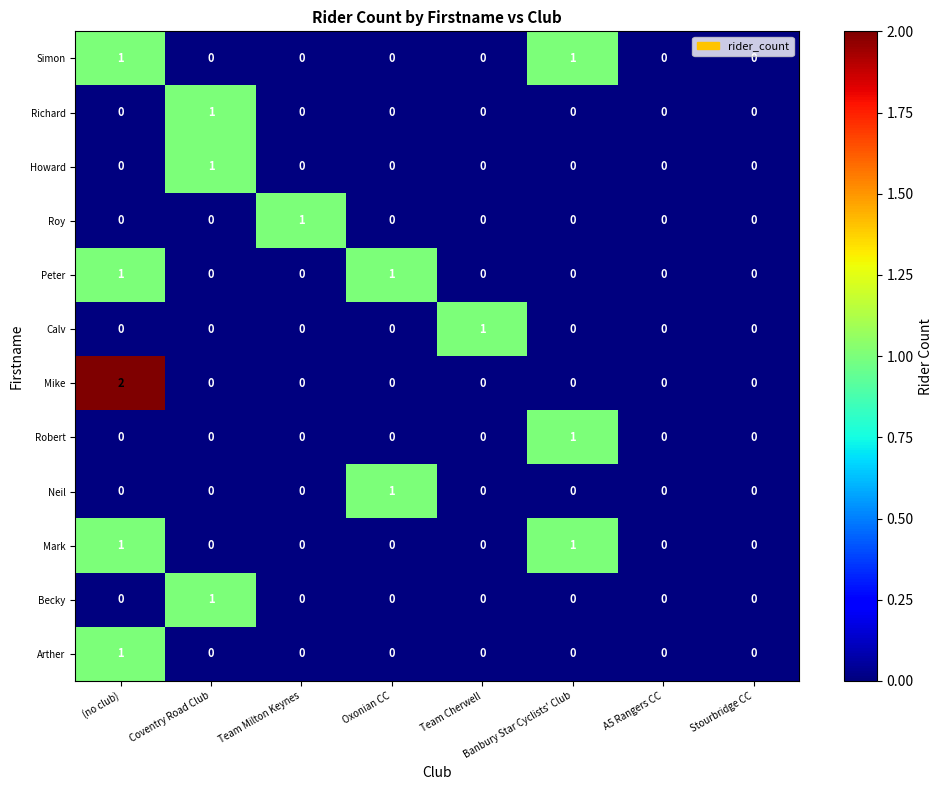

True or false: Richard has a value of -1 at (no club).

False